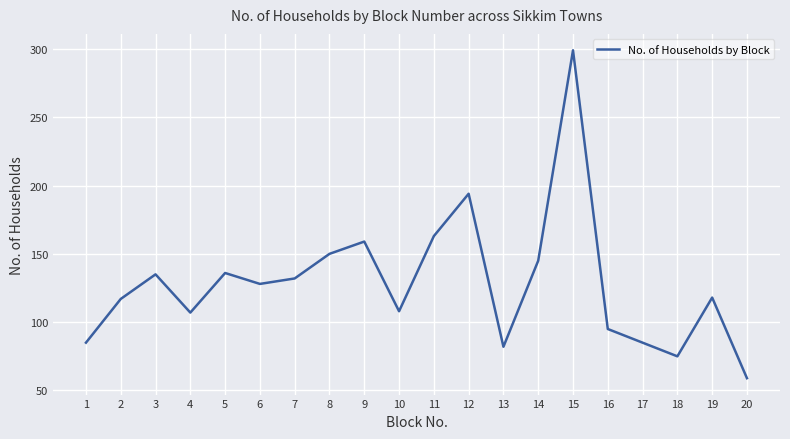

At which category does the chart reach its minimum across all series?

20